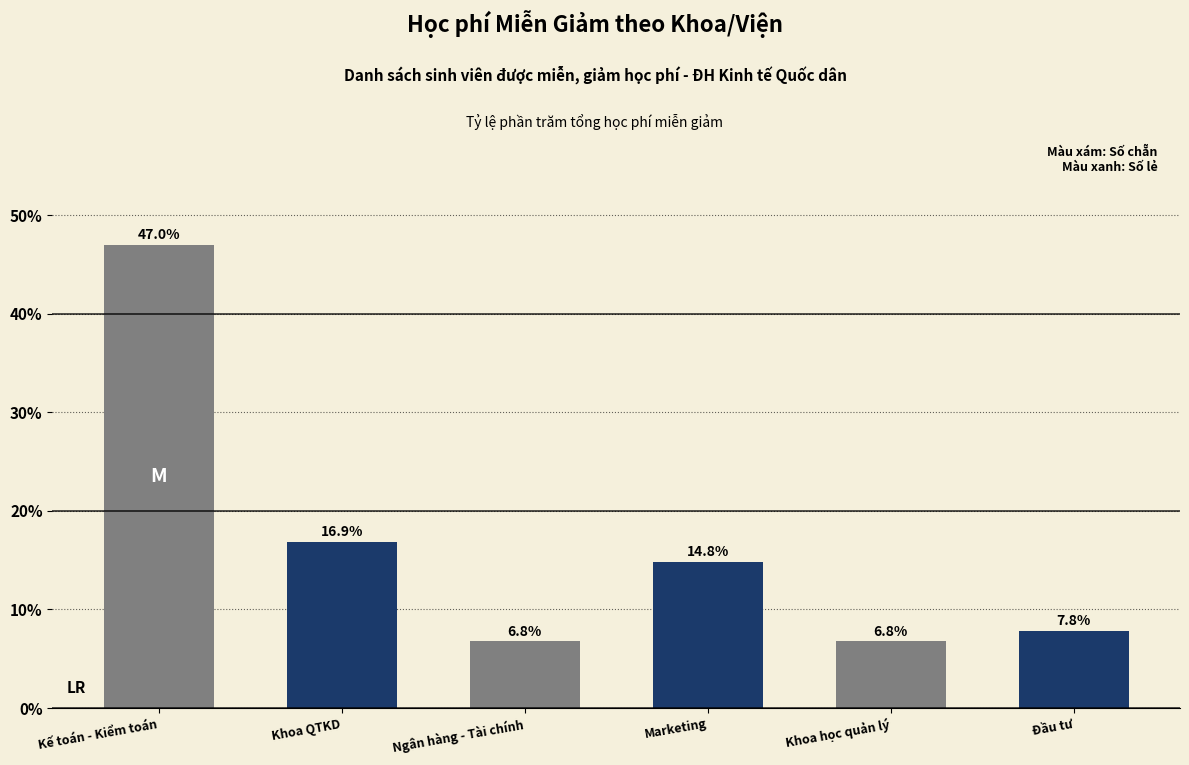

Read the value at Đầu tư.

7.8